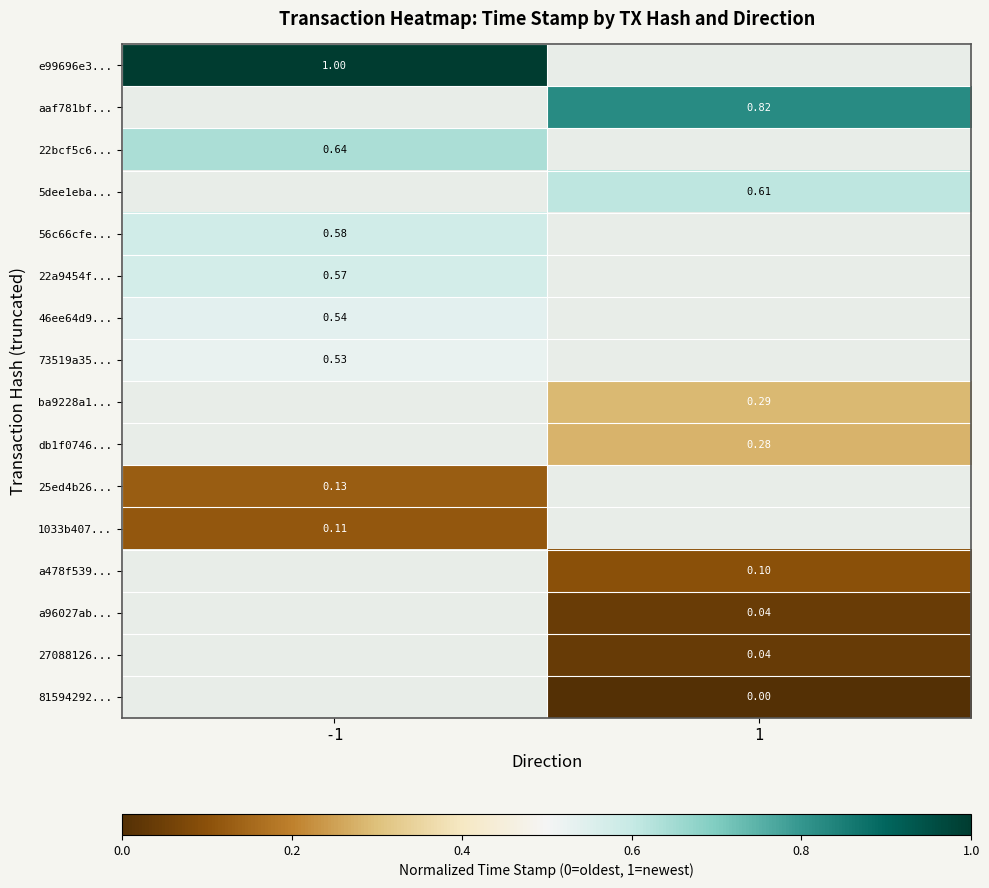

How many series are shown in this chart?

16